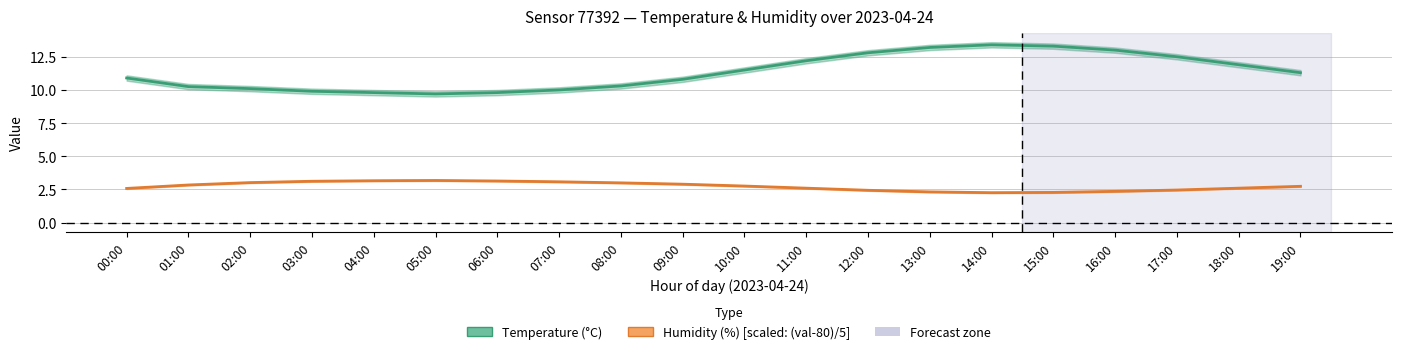

Is the value of Temperature (°C) at 03:00 greater than the value of Humidity (%) [scaled] at 09:00?

Yes